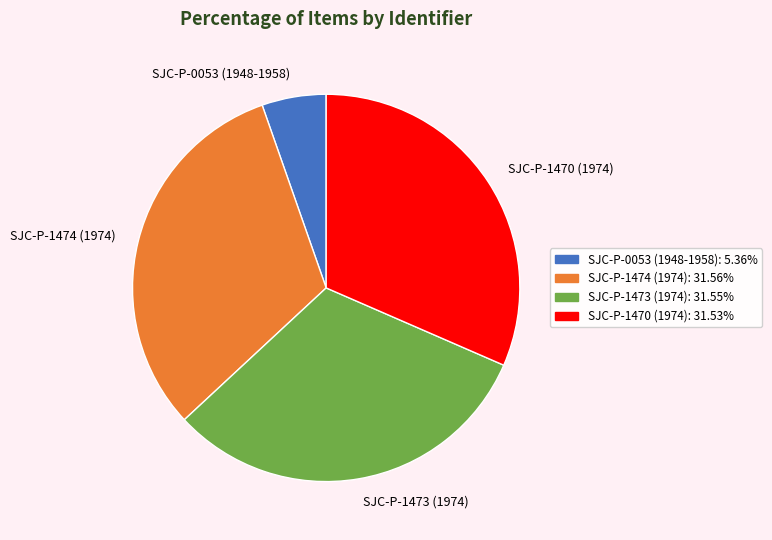

What is the ratio of the value at SJC-P-0053 (1948-1958) to the value at SJC-P-1473 (1974)?

0.2